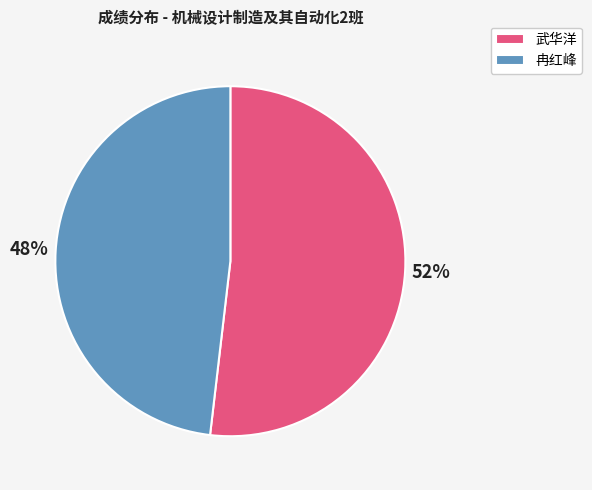

To the nearest percent, what is the difference between the 武华洋 and 冉红峰 slice percentages?

4%